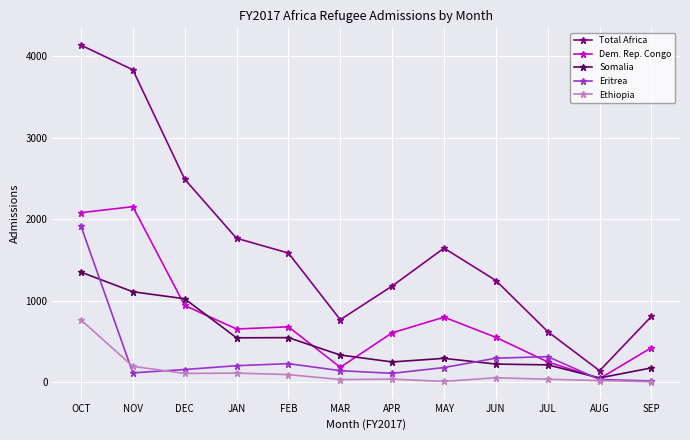

Read the Dem. Rep. Congo value at MAY.

799